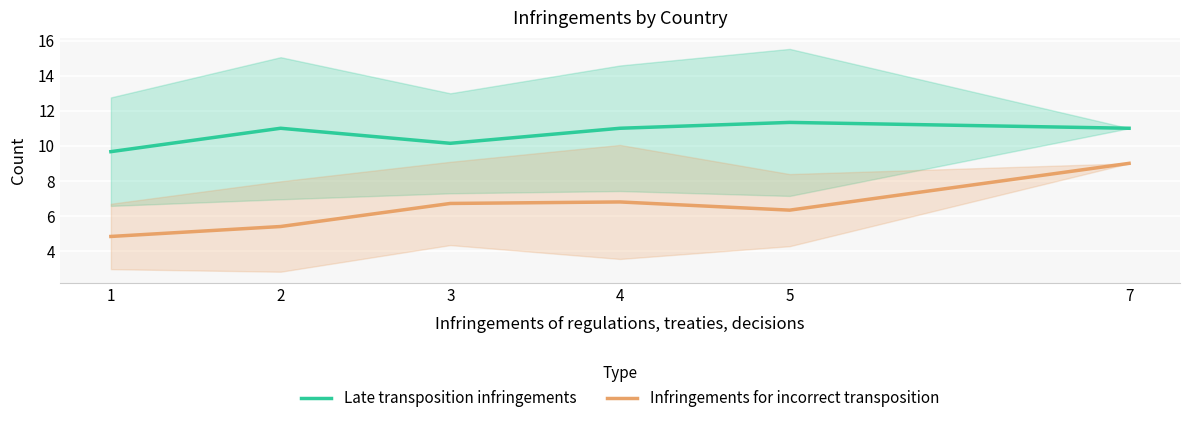

At which category does the chart reach its peak across all series?

5